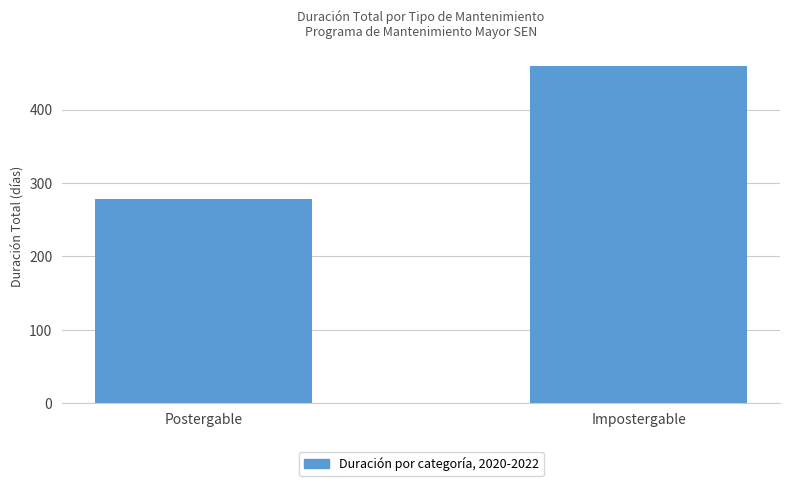

Which label corresponds to the largest value in the chart?

Impostergable